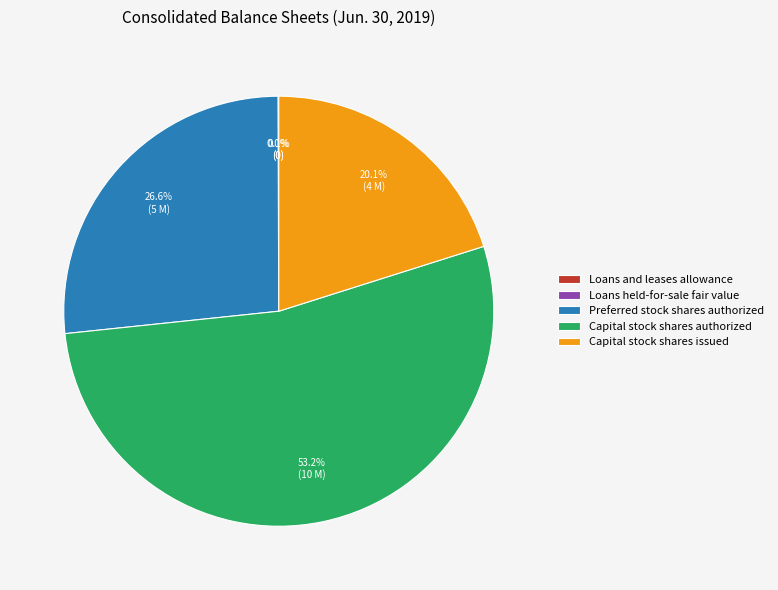

What portion of the pie excludes Capital stock shares issued?

79.9%